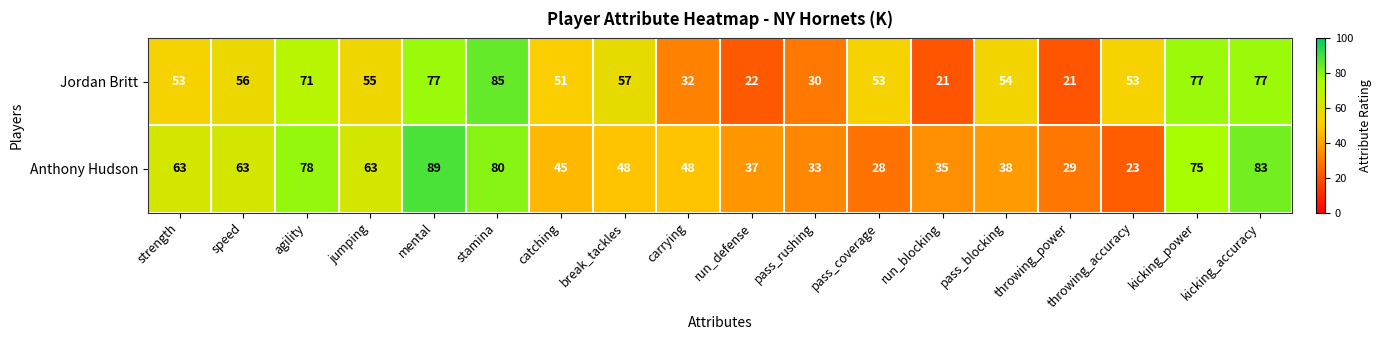

The Anthony Hudson series shows 10 at pass_rushing. True or false?

False